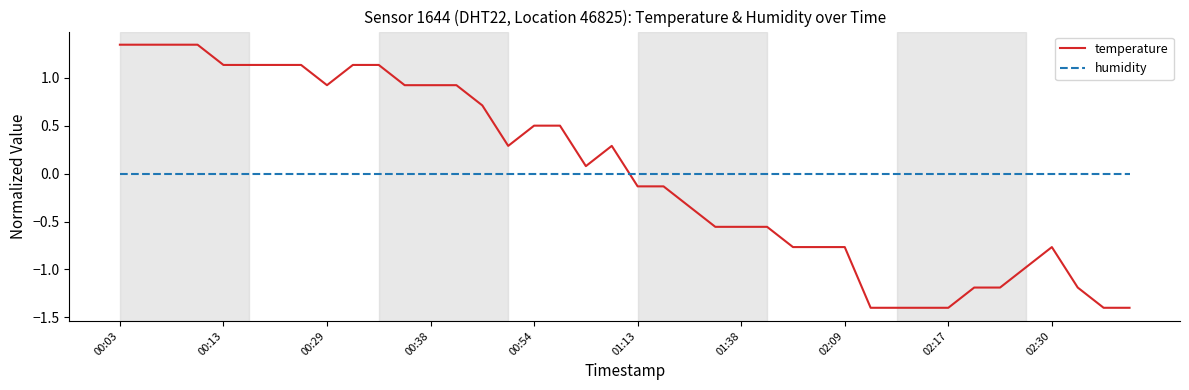

Rank the series by their maximum value, from highest to lowest.

temperature, humidity